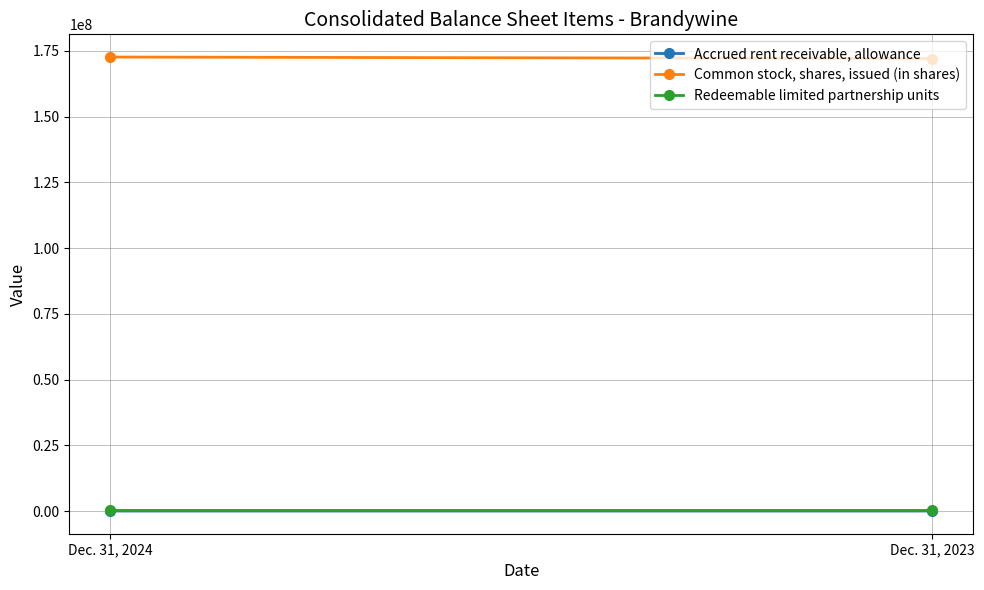

At which category is the sum across all series the highest?

Dec. 31, 2024